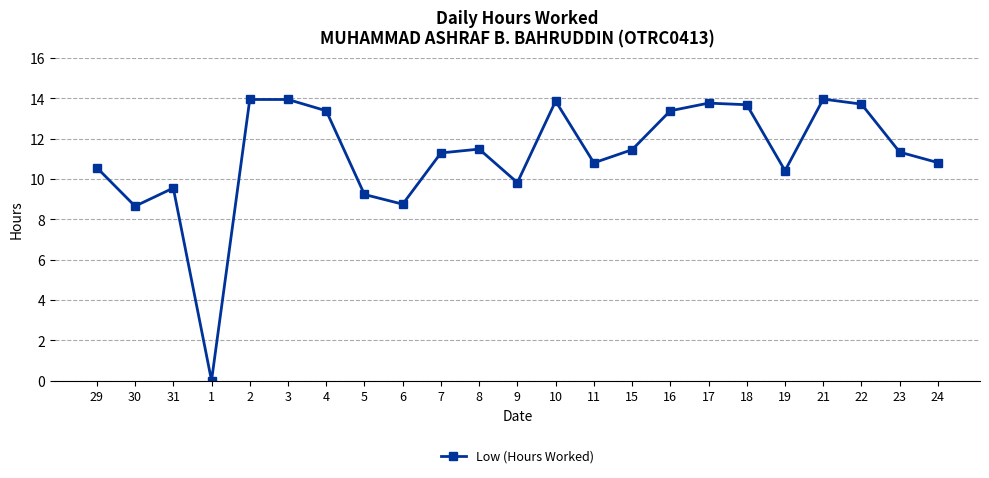

How many points are lower than both their immediate neighbors (excluding endpoints)?

6